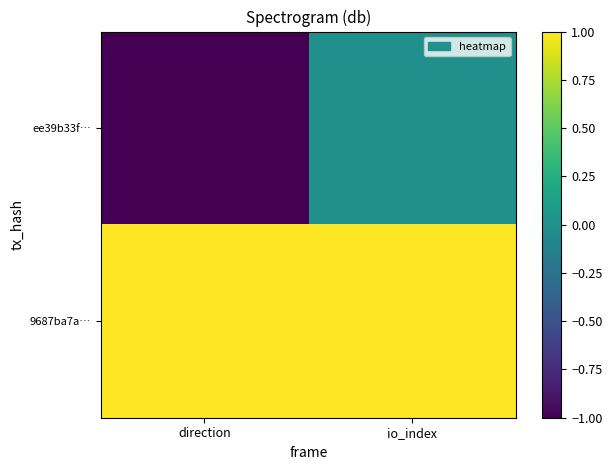

Reading left to right, list all the values displayed in this chart.

ee39b33f…: direction=-1	io_index=0
9687ba7a…: direction=1	io_index=1